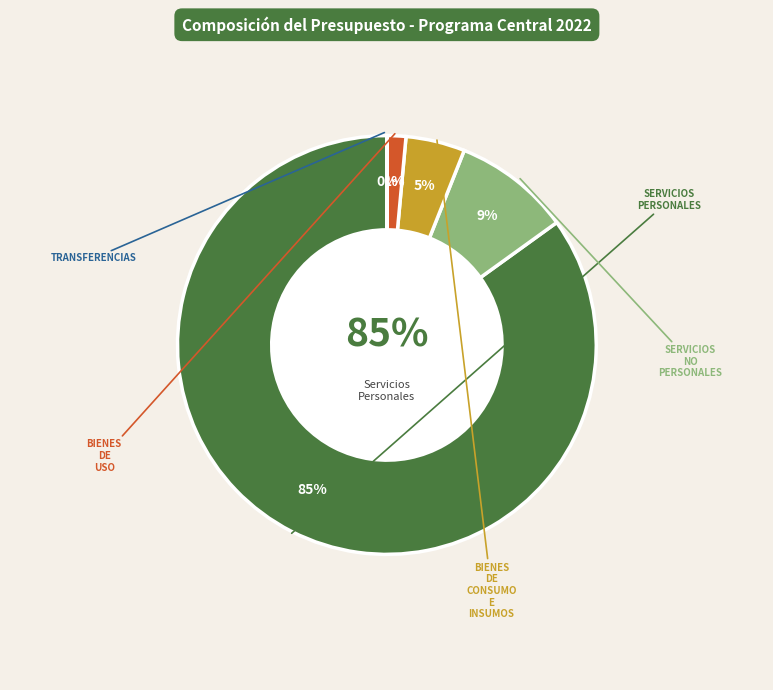

What is the change in value from Bienes De Uso to Transferencias?

-142021035